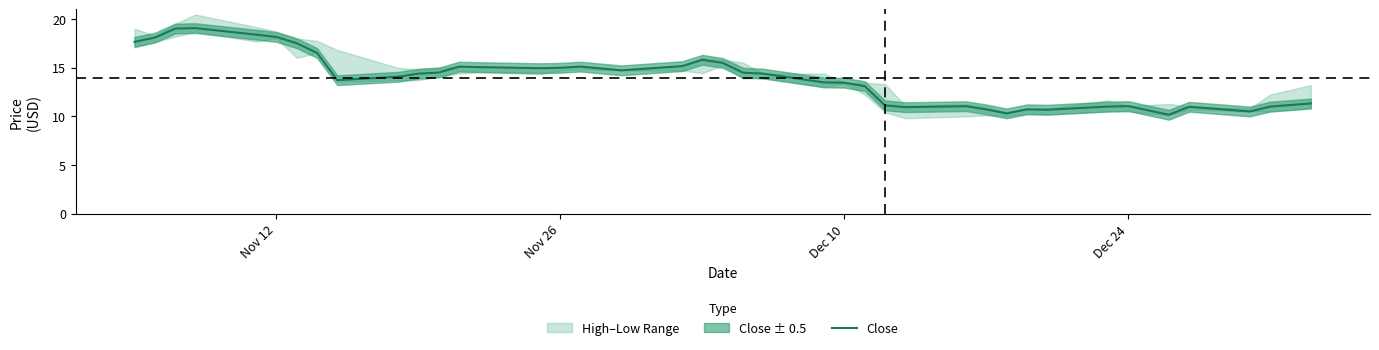

How many interior local valleys (lower than both neighbors) does the data have?

8